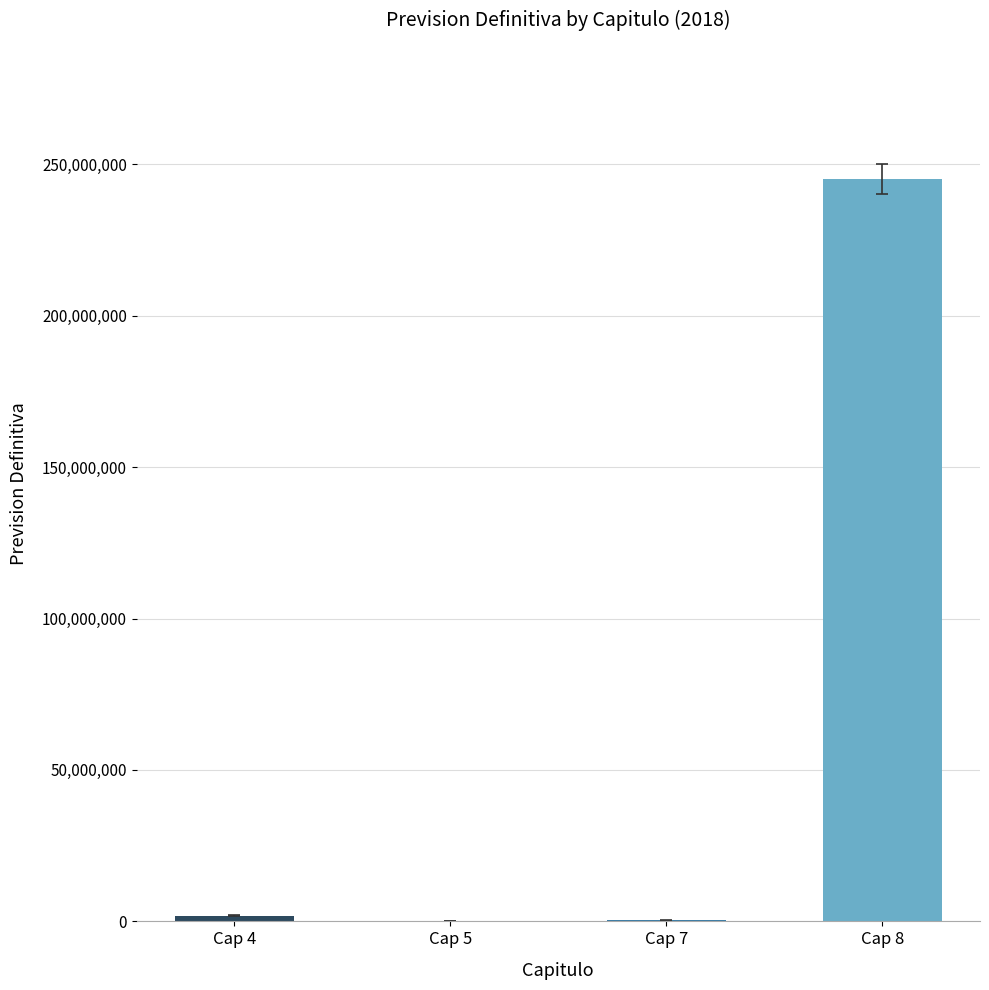

The value at Cap 8 is 144051220.3. True or false?

False